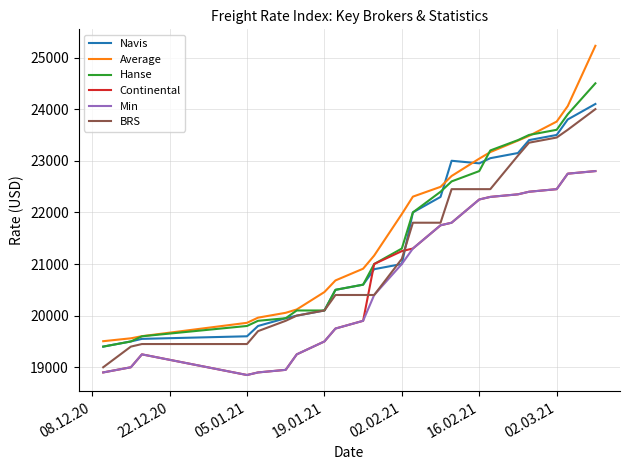

Which series has the widest spread of values?

Average